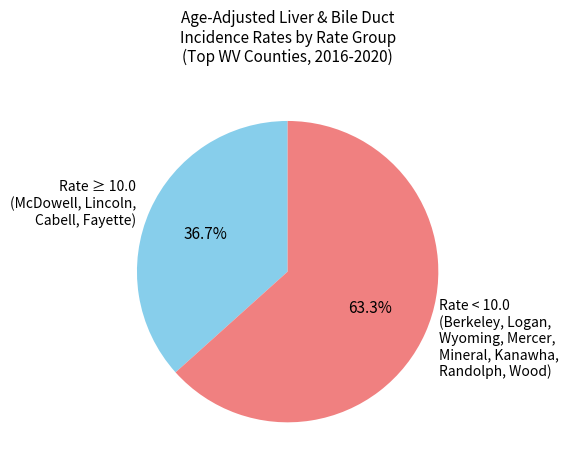

To the nearest percent, what is the difference between the largest and smallest slice percentages?

27%